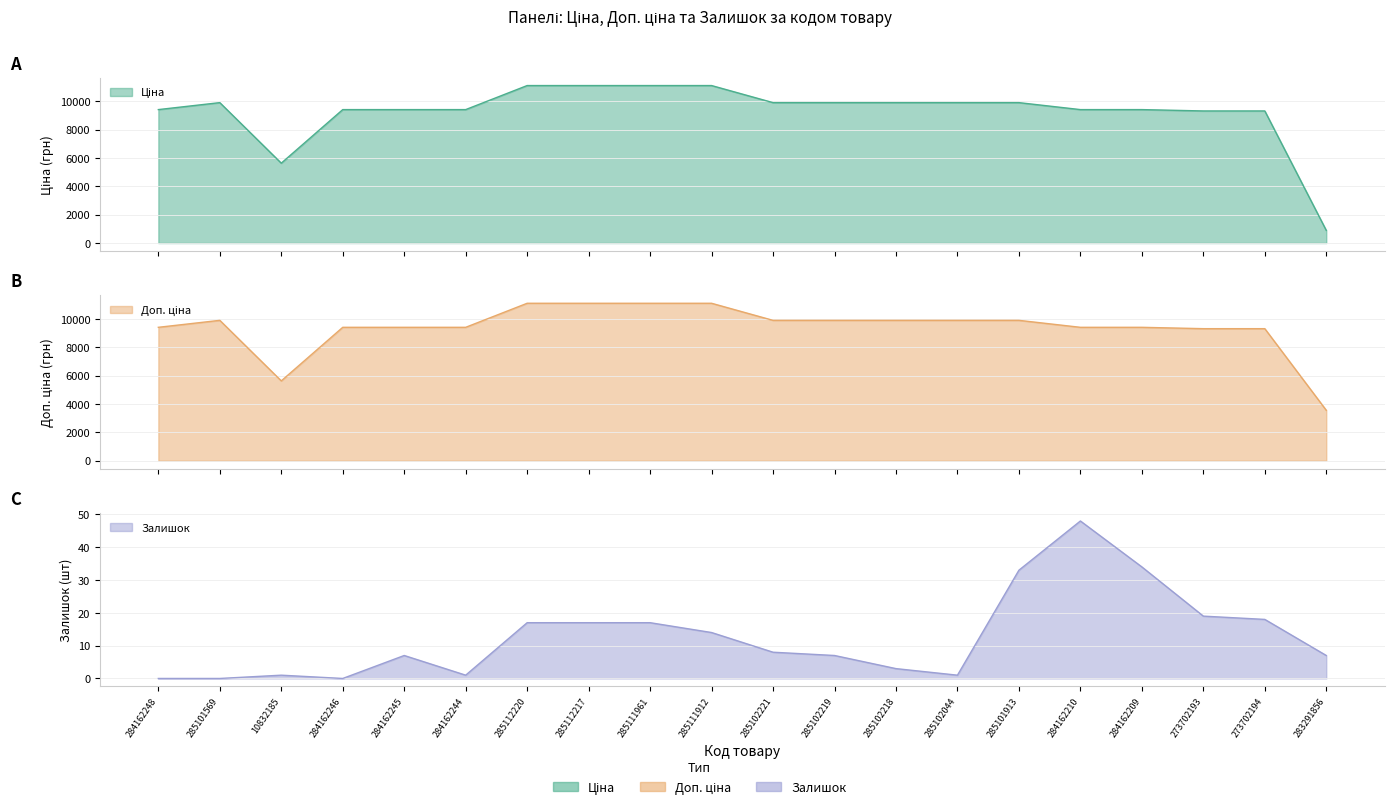

The Ціна series shows 19343.7 at 285111912. True or false?

False